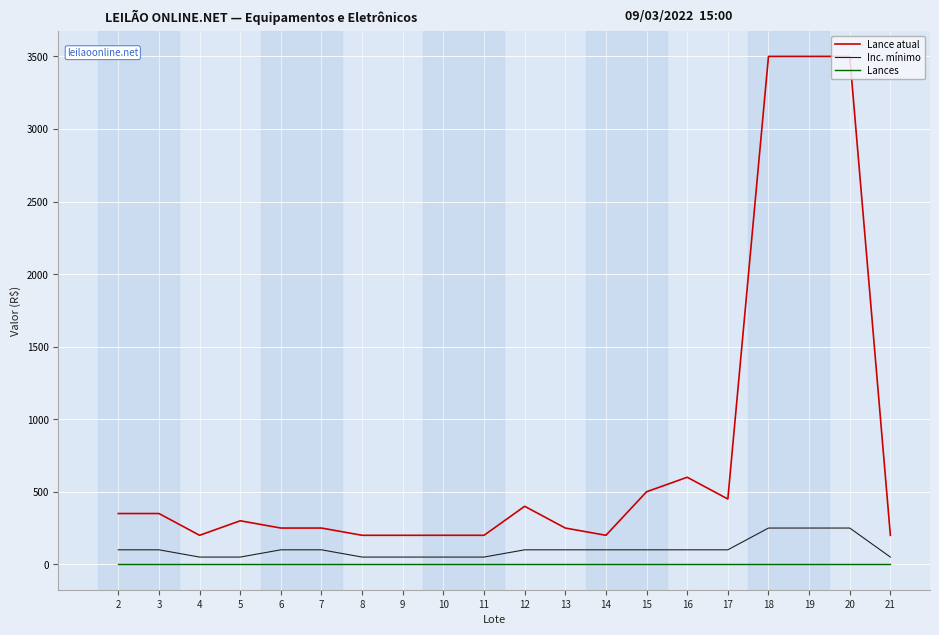

Rank the series by their maximum value, from highest to lowest.

Lance atual, Inc. mínimo, Lances